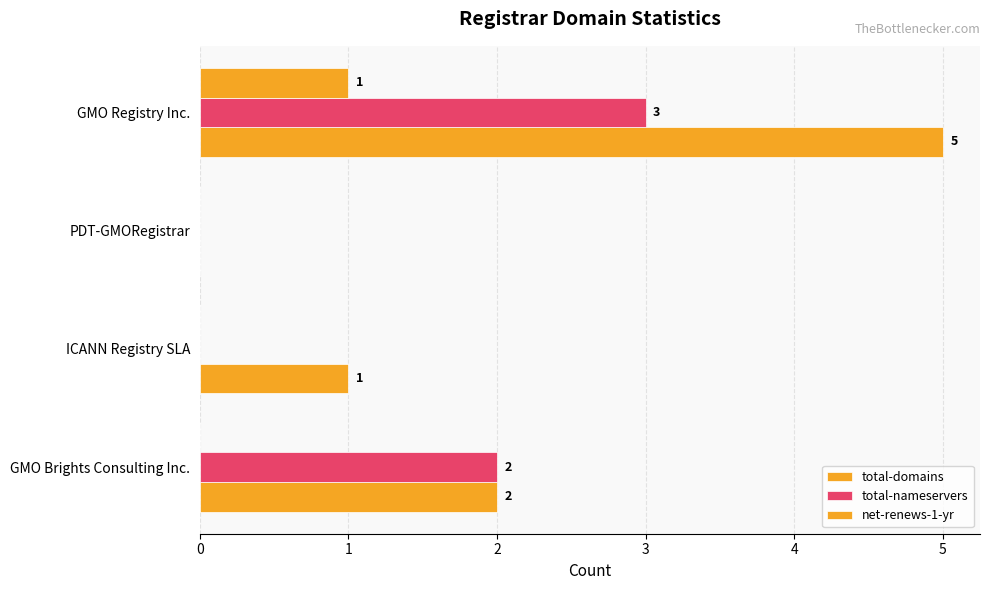

Rank the series by their maximum value, from lowest to highest.

net-renews-1-yr, total-nameservers, total-domains